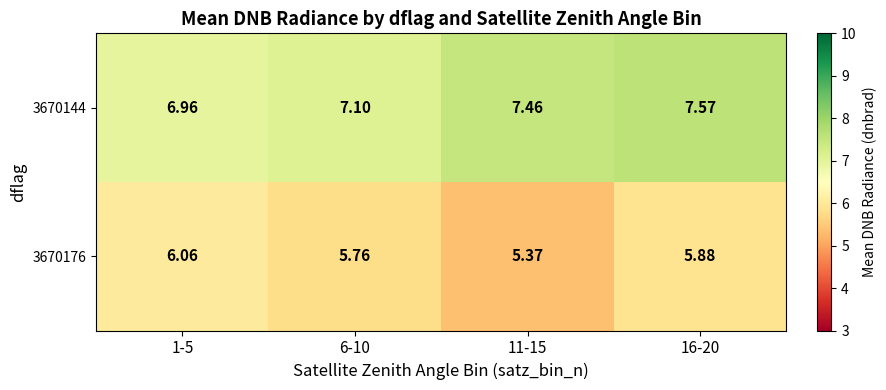

Is the value of 3670144 at 6-10 greater than the value of 3670176 at 11-15?

Yes